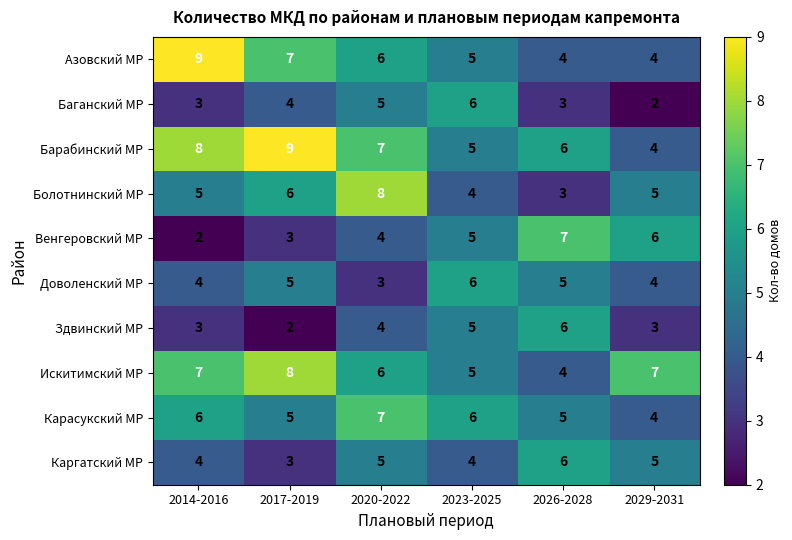

What is the spread (max minus min) of values at 2014-2016?

7